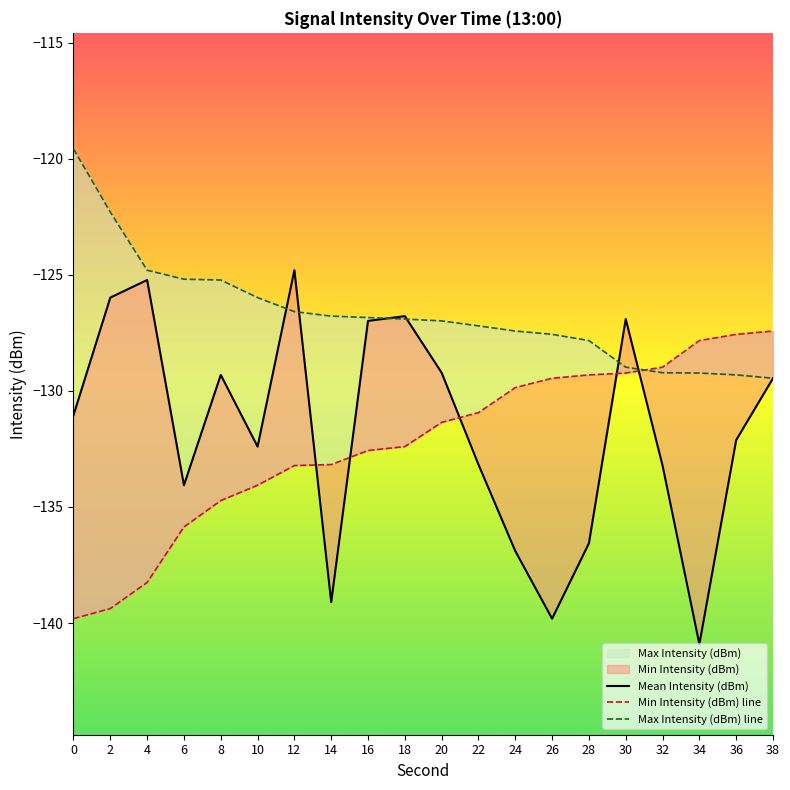

Reading left to right, extract all data points from this chart.

Mean Intensity (dBm): -131.0	-126.0	-125.2	-134.1	-129.3	-132.4	-124.8	-139.1	-127.0	-126.8	-129.2	-133.2	-136.9	-139.8	-136.6	-126.9	-133.2	-140.9	-132.1	-129.5
Min Intensity (dBm): -139.8	-139.4	-138.3	-135.9	-134.7	-134.1	-133.2	-133.2	-132.6	-132.4	-131.4	-130.9	-129.9	-129.5	-129.3	-129.2	-129.0	-127.8	-127.6	-127.4
Max Intensity (dBm): -119.6	-122.3	-124.8	-125.2	-125.2	-126.0	-126.6	-126.8	-126.8	-126.9	-127.0	-127.2	-127.4	-127.6	-127.8	-129.0	-129.2	-129.2	-129.3	-129.5